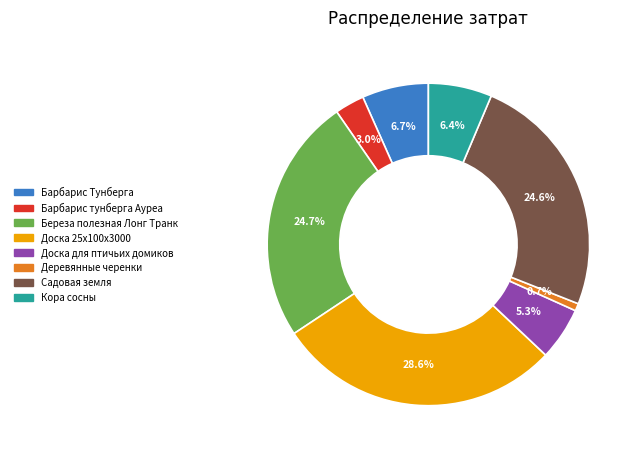

How many segments does this pie chart have?

8